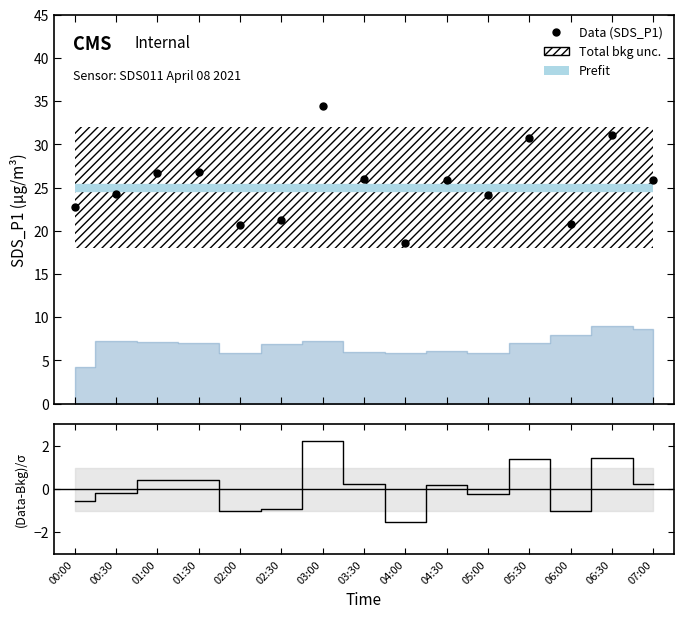

True or false: (Data-Bkg)/σ and Prefit intersect in this chart.

False